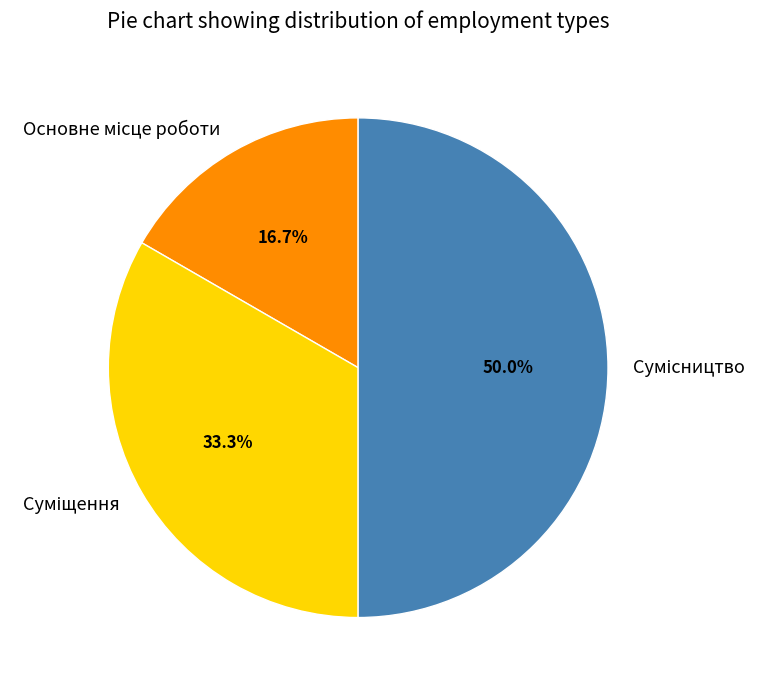

How many segments does this pie chart have?

3